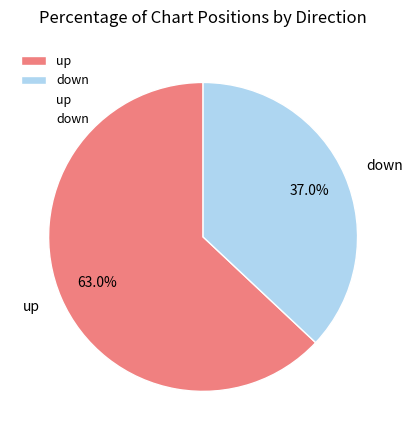

The down slice represents 37% of the pie. True or false?

True